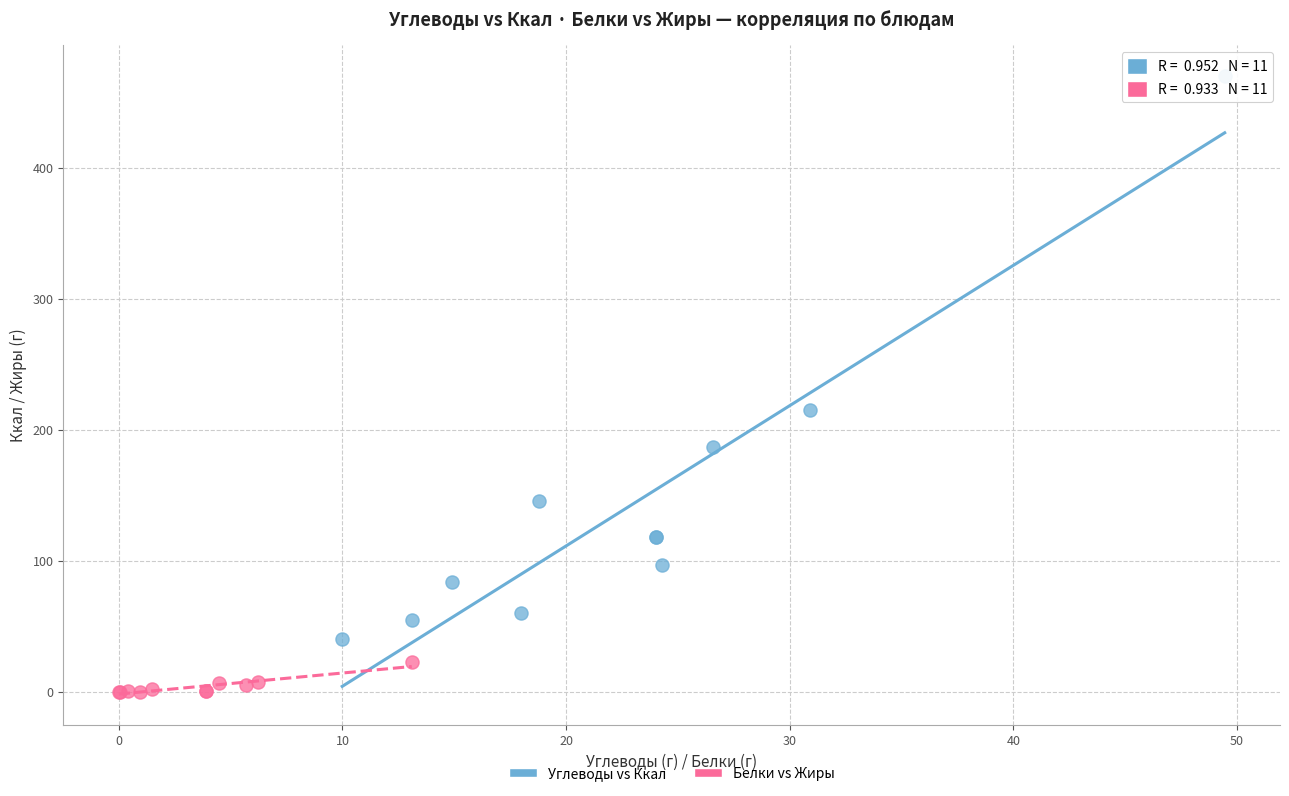

Which series contains the highest Y value?

Углеводы vs Ккал